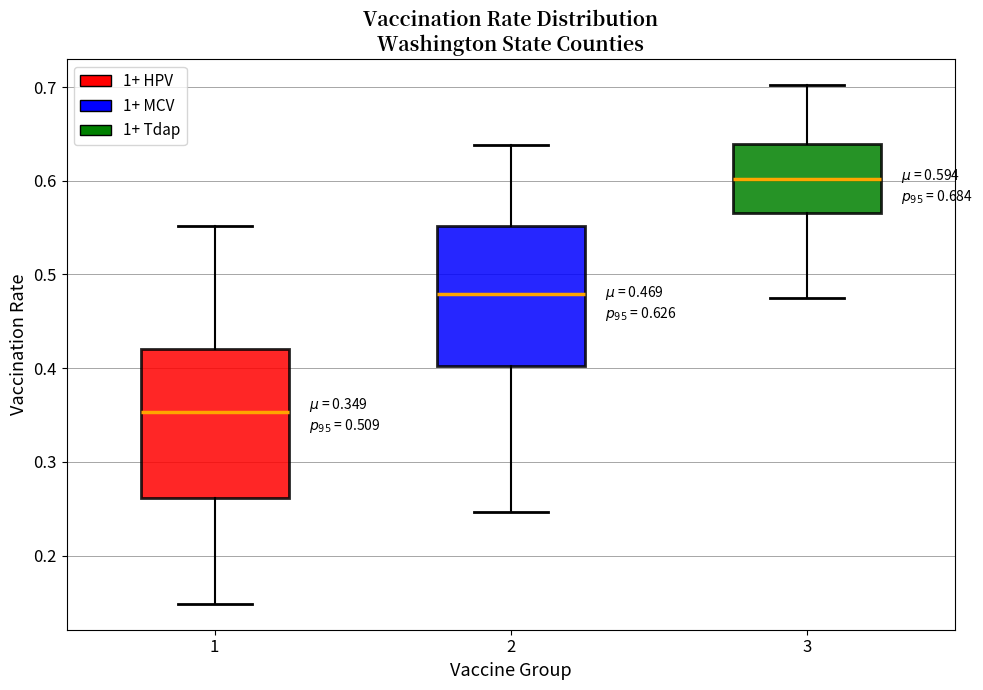

Which box's median line is the highest?

3